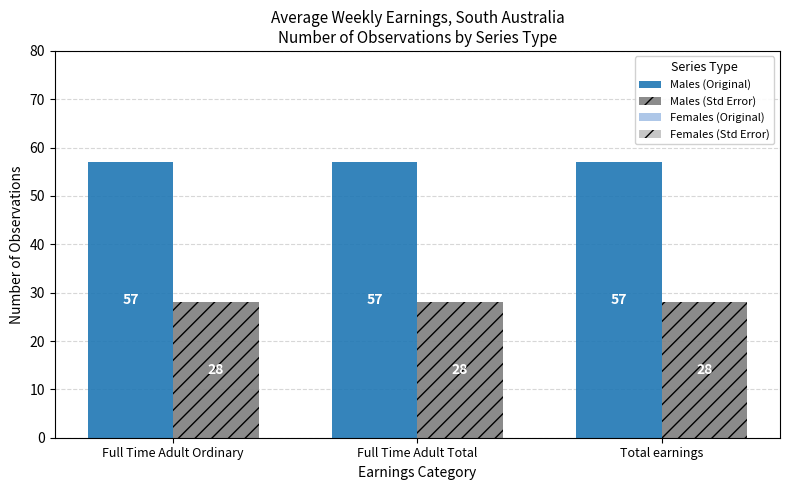

What is the total value across all series at Total earnings?

85